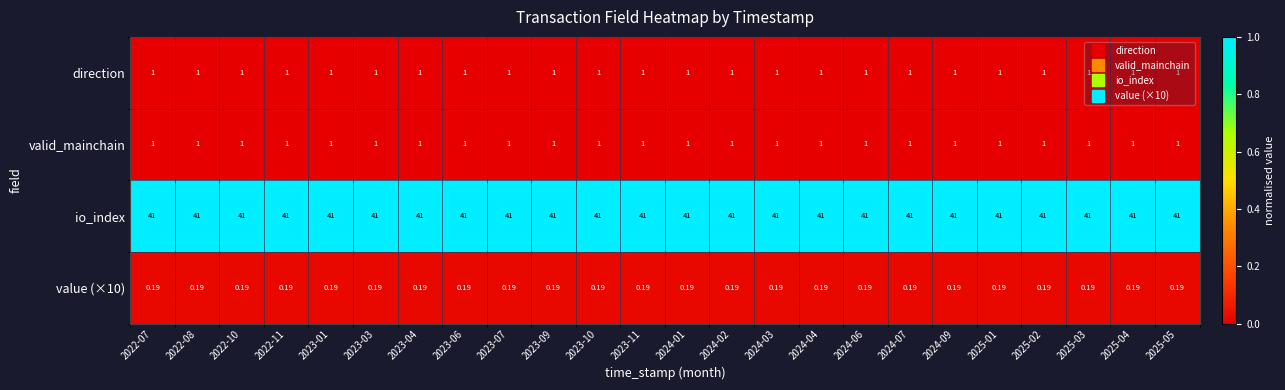

Which series has the largest total across all categories?

io_index